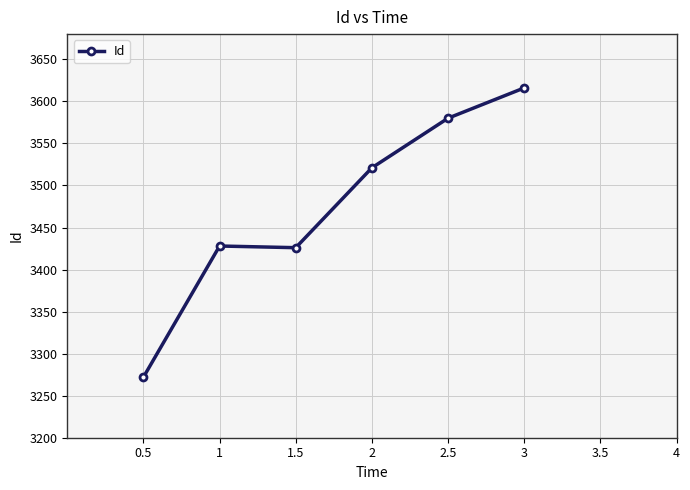

What is the ratio of the value at 1 to the value at 2?

1.0